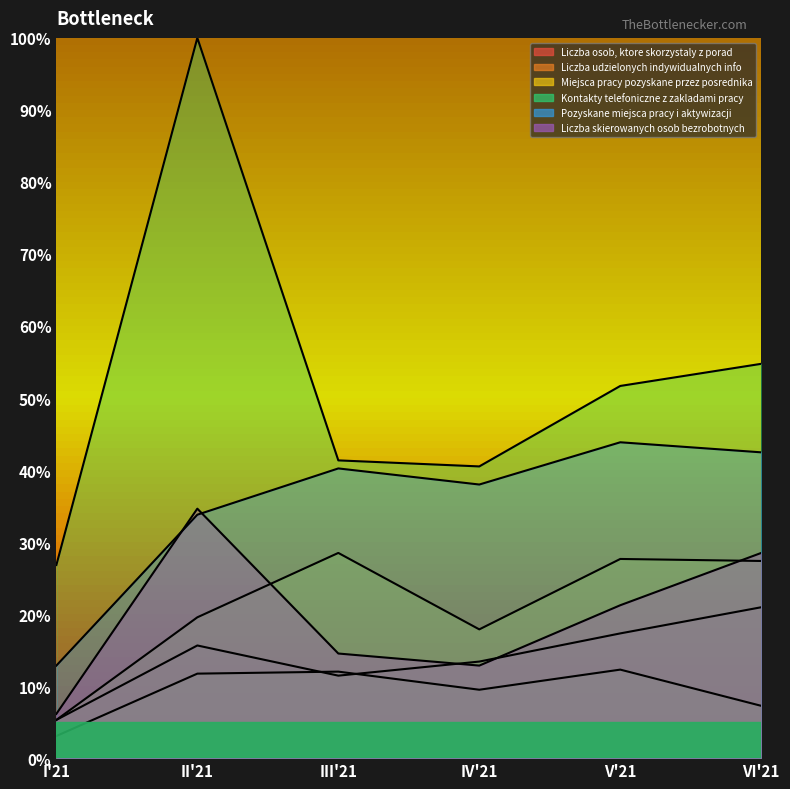

Which series has the largest total across all categories?

Kontakty telefoniczne z zakladami pracy